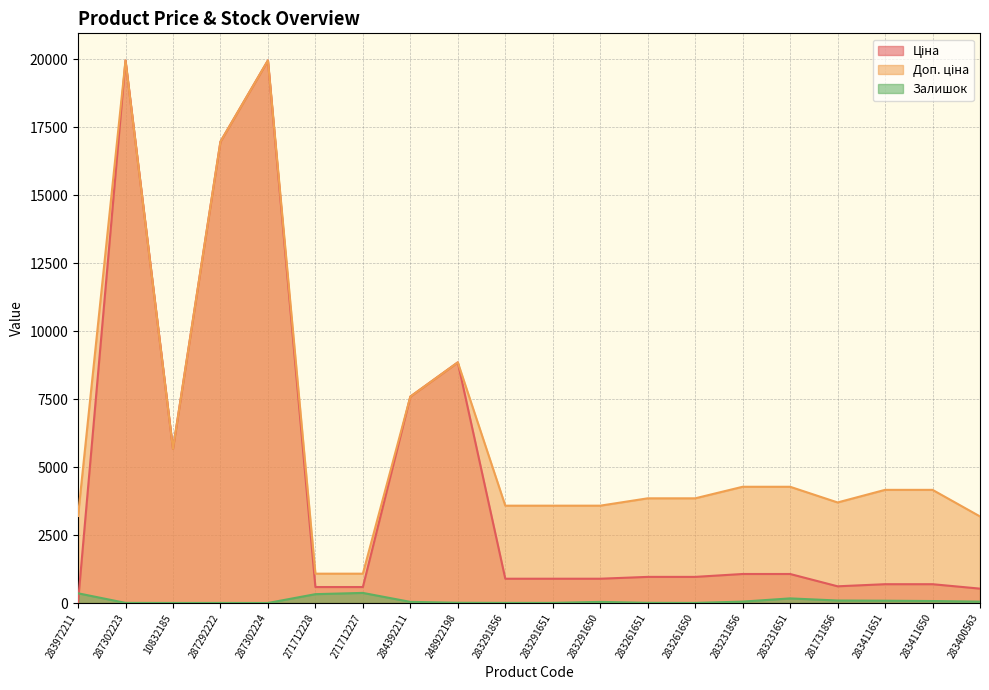

What is the difference between the second highest and minimum values in the Доп. ціна series?

18882.5